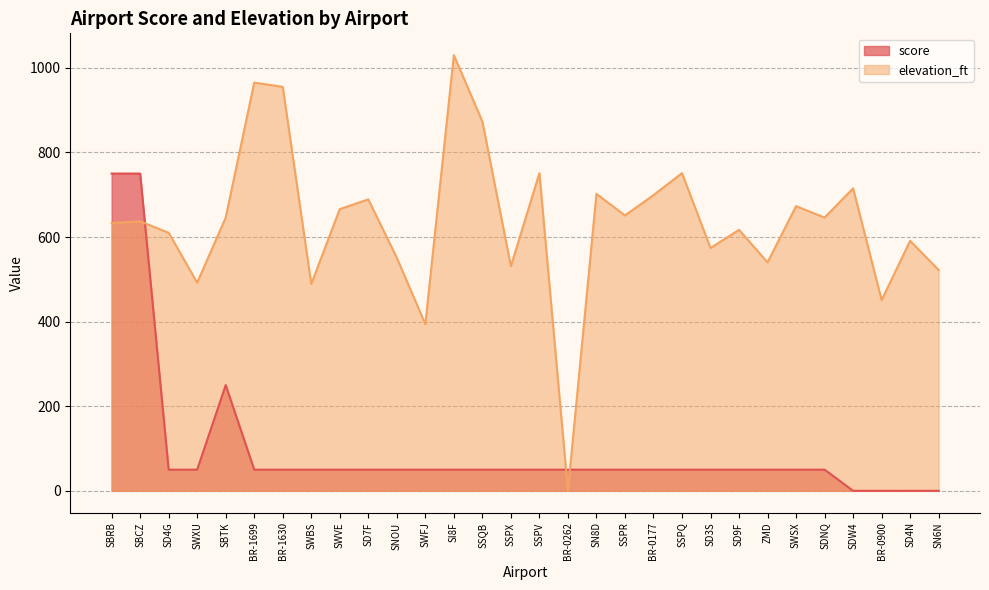

True or false: elevation_ft and score cross at least once.

True